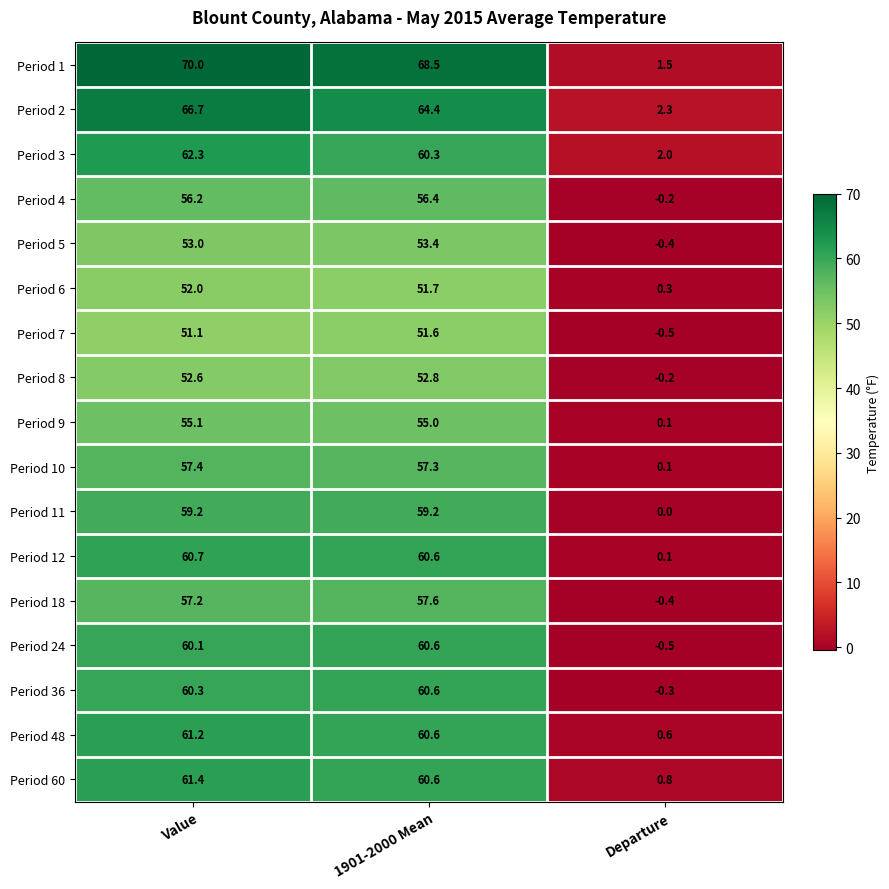

What is the difference between the Period 18 values at Value and 1901-2000 Mean?

0.4